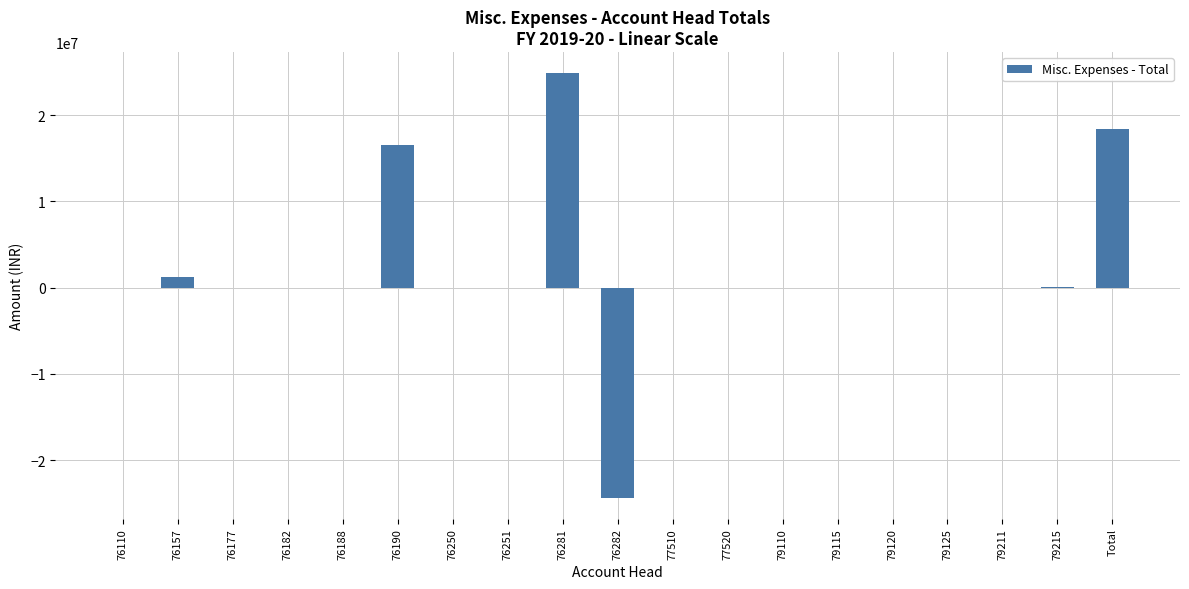

What is the sum of the values at 76190 and 76182?

16567934.4